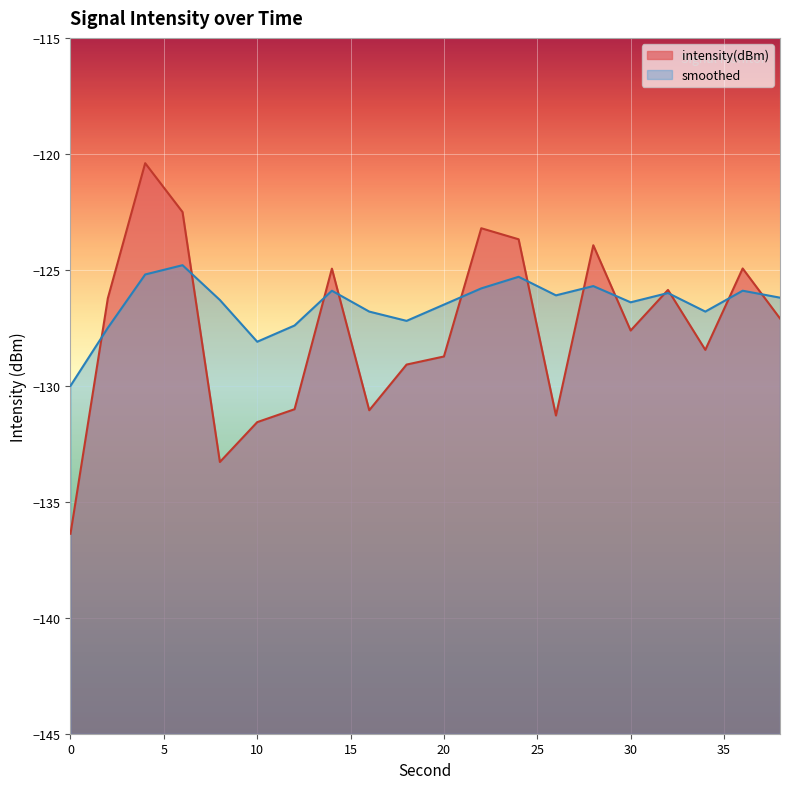

Which series has the largest total across all categories?

smoothed